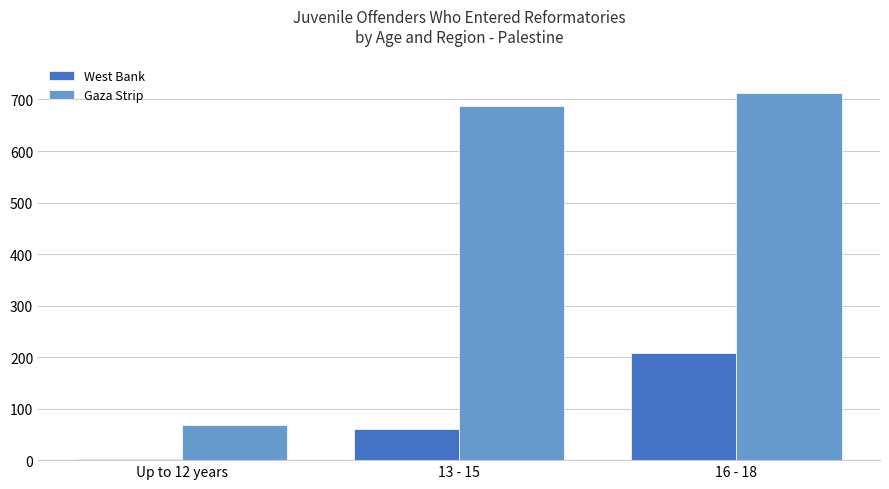

Reading left to right, extract all data points from this chart.

West Bank: 2	61	208
Gaza Strip: 68	687	712